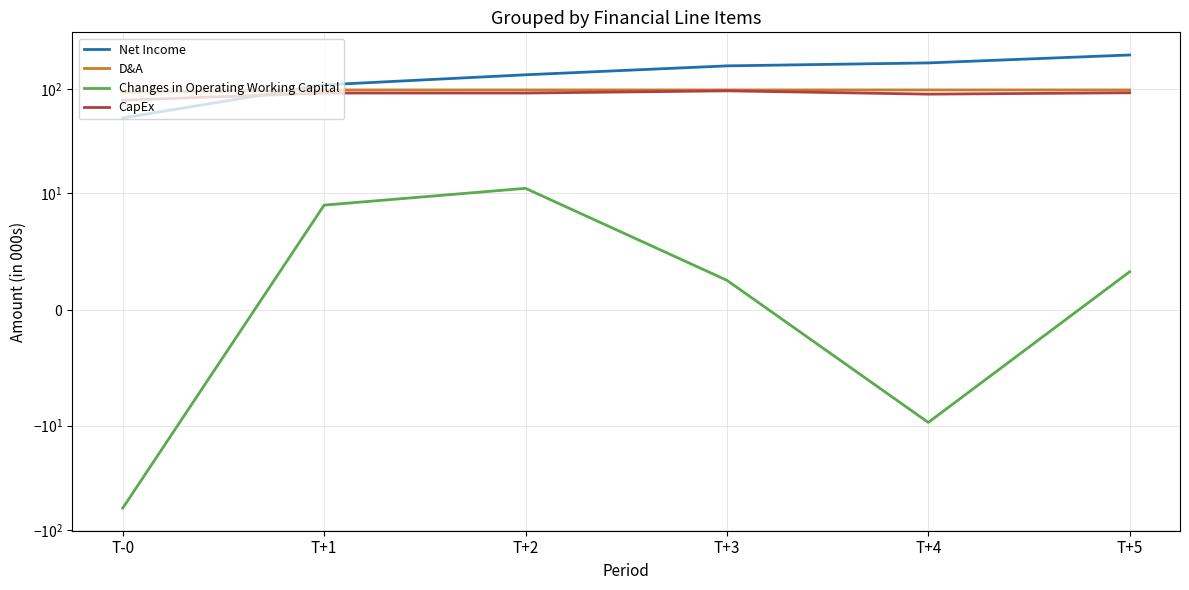

Is it true that Changes in Operating Working Capital equals 2.7 at T+2?

False